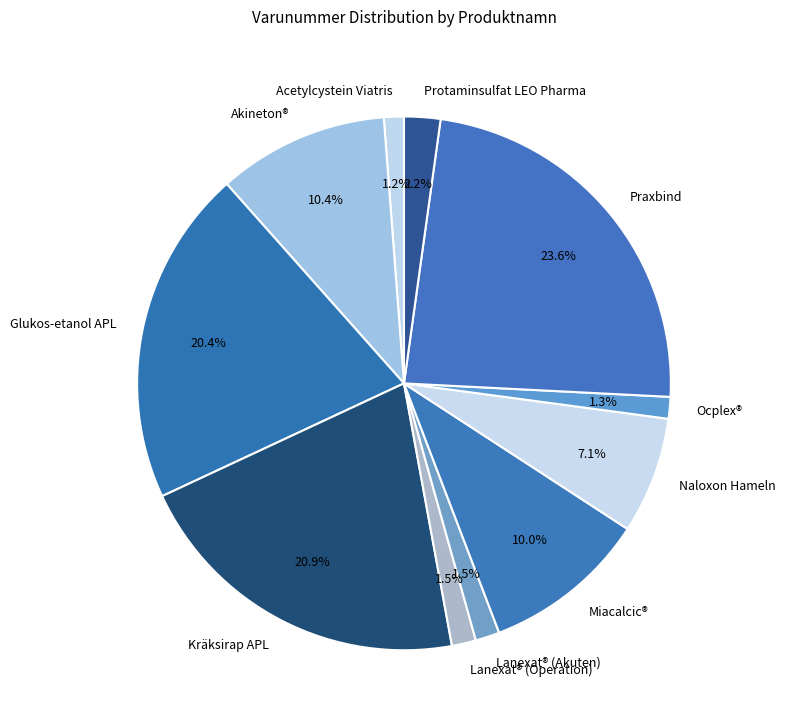

What is the ratio of the value at Ocplex® to the value at Lanexat® (Operation)?

0.9